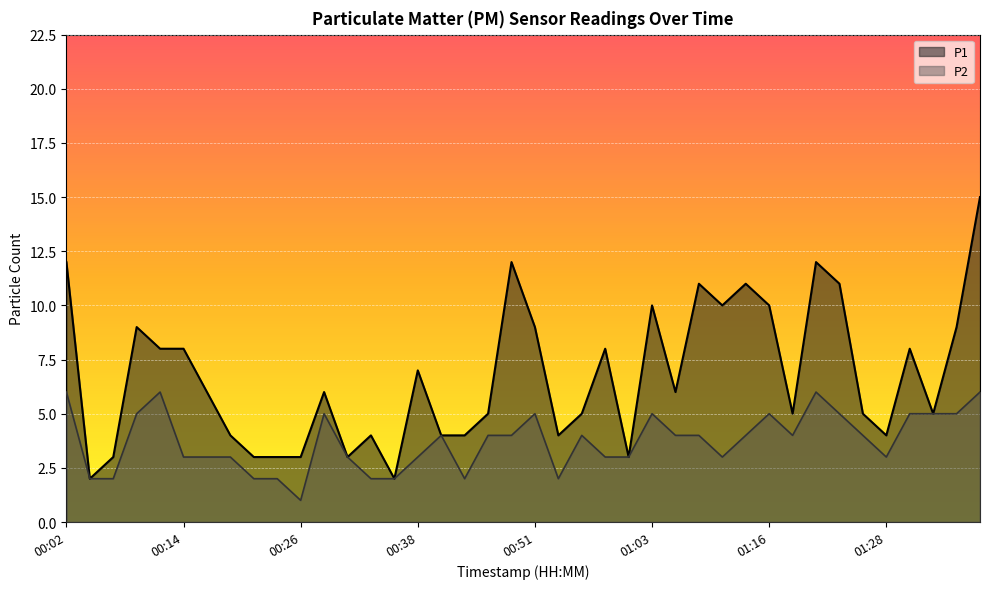

List the labels in order of P1 value, largest first.

01:38, 00:02, 00:48, 01:21, 01:08, 01:13, 01:23, 01:03, 01:11, 01:16, 00:09, 00:51, 01:36, 00:11, 00:14, 00:58, 01:31, 00:38, 00:16, 00:29, 01:06, 00:46, 00:56, 01:18, 01:26, 01:33, 00:19, 00:33, 00:41, 00:43, 00:53, 01:28, 00:06, 00:21, 00:24, 00:26, 00:31, 01:01, 00:04, 00:36